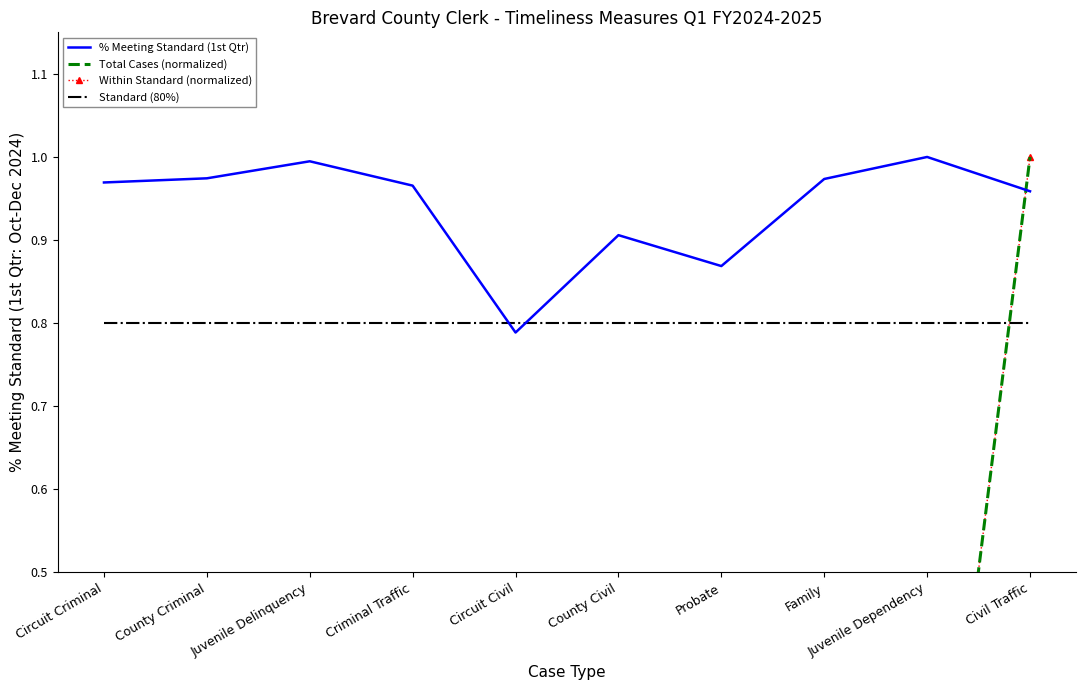

What is the label of the 2nd point from the right?

Juvenile Dependency